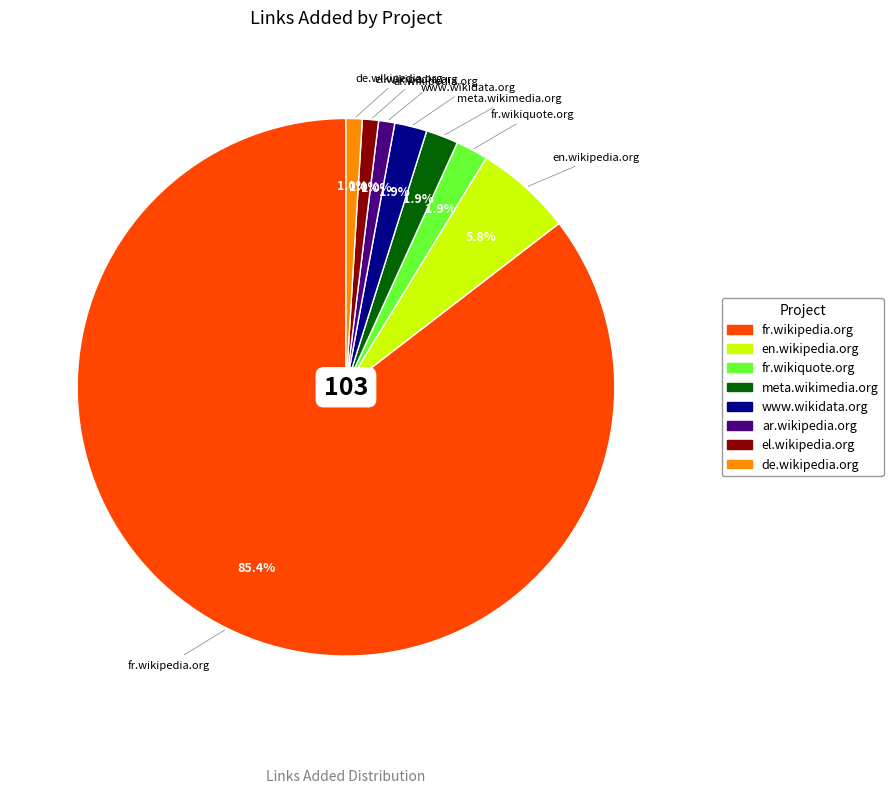

What is the largest slice in the pie chart?

fr.wikipedia.org